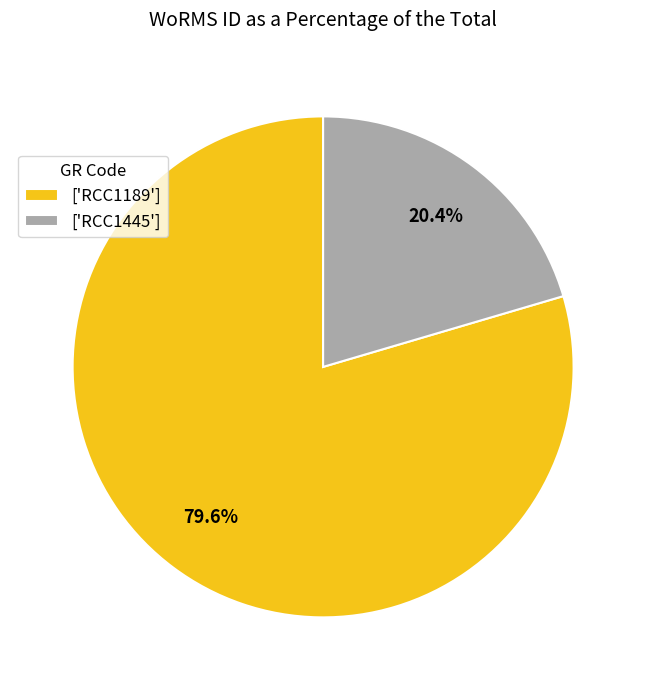

Which category has the biggest portion of the pie?

['RCC1189']